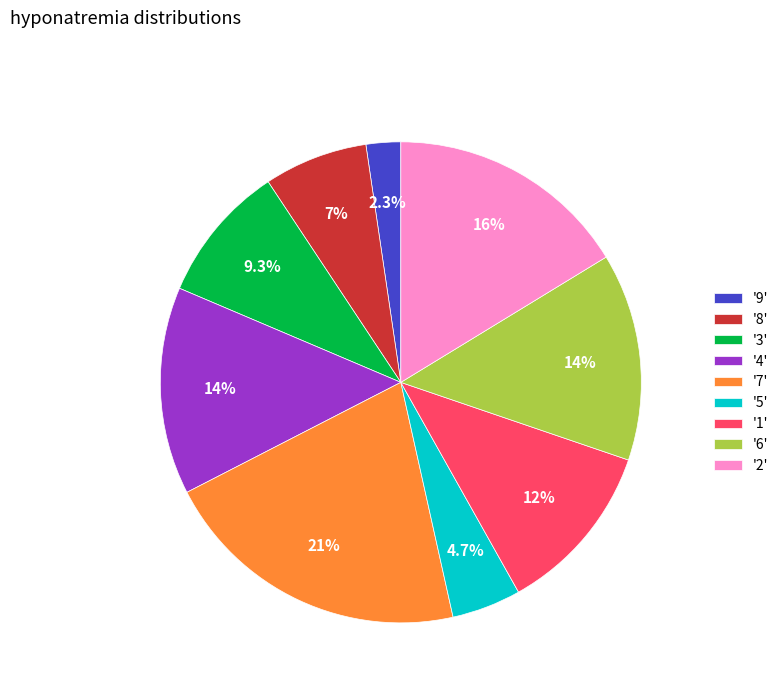

Which slice is the largest?

'7'